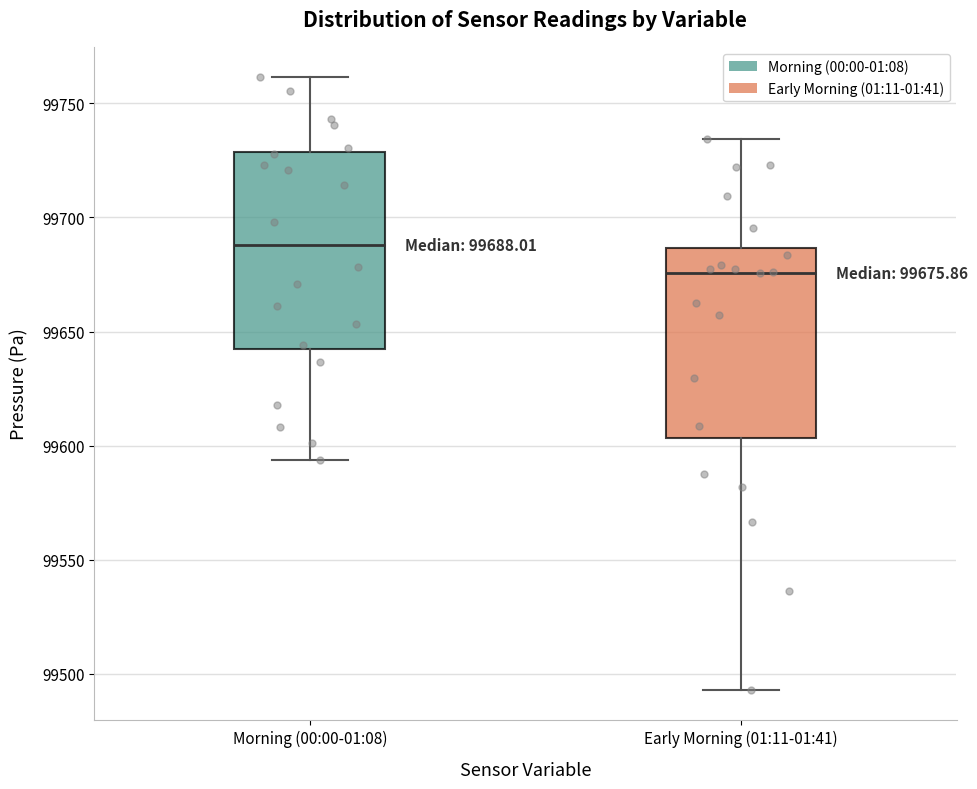

Which box's median line is the lowest?

Early Morning (01:11-01:41)